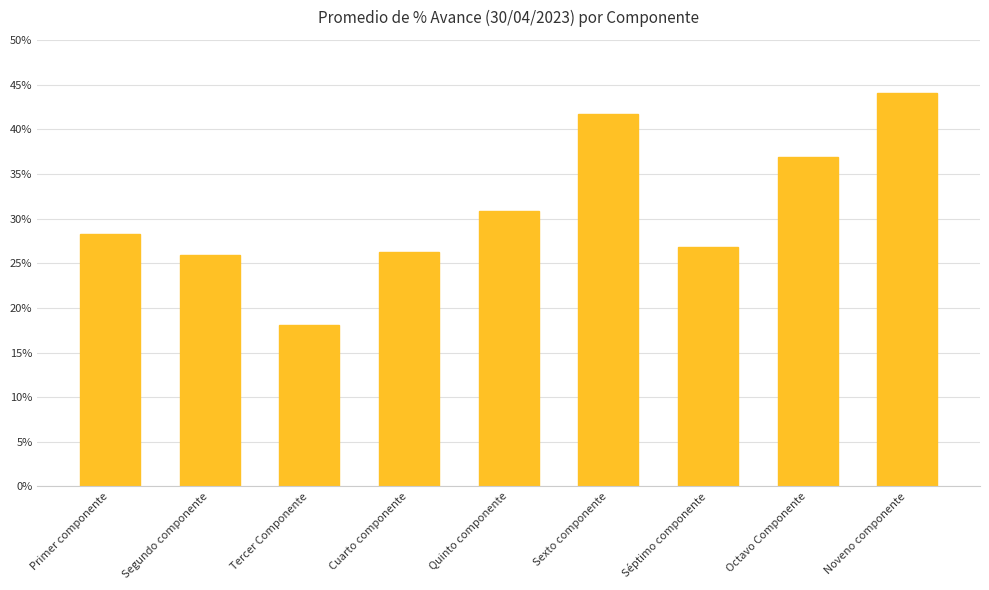

Which category has the lowest value across all series?

Tercer Componente